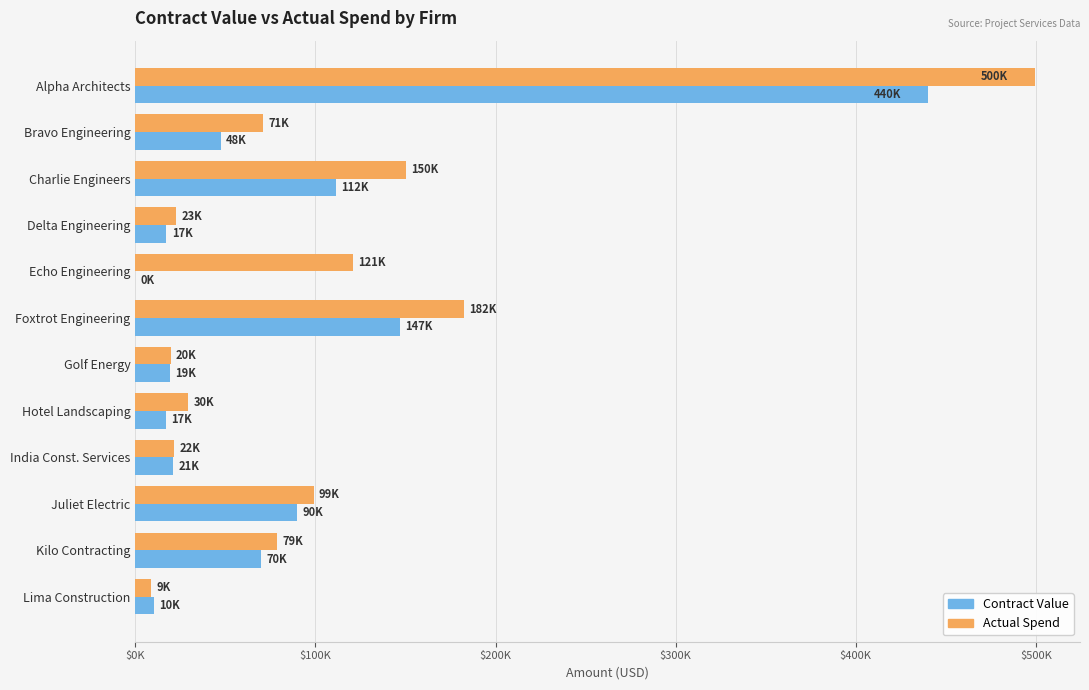

What are all the series names shown in the legend?

Contract Value, Actual Spend